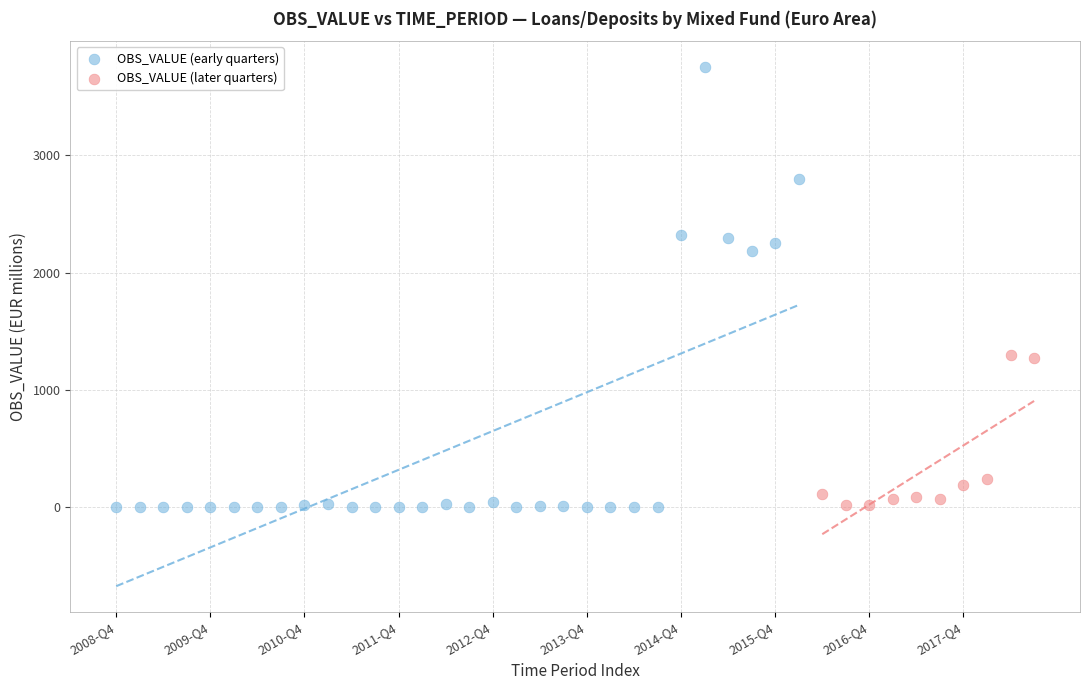

What are all the series names shown in the legend?

OBS_VALUE (early quarters), OBS_VALUE (later quarters)